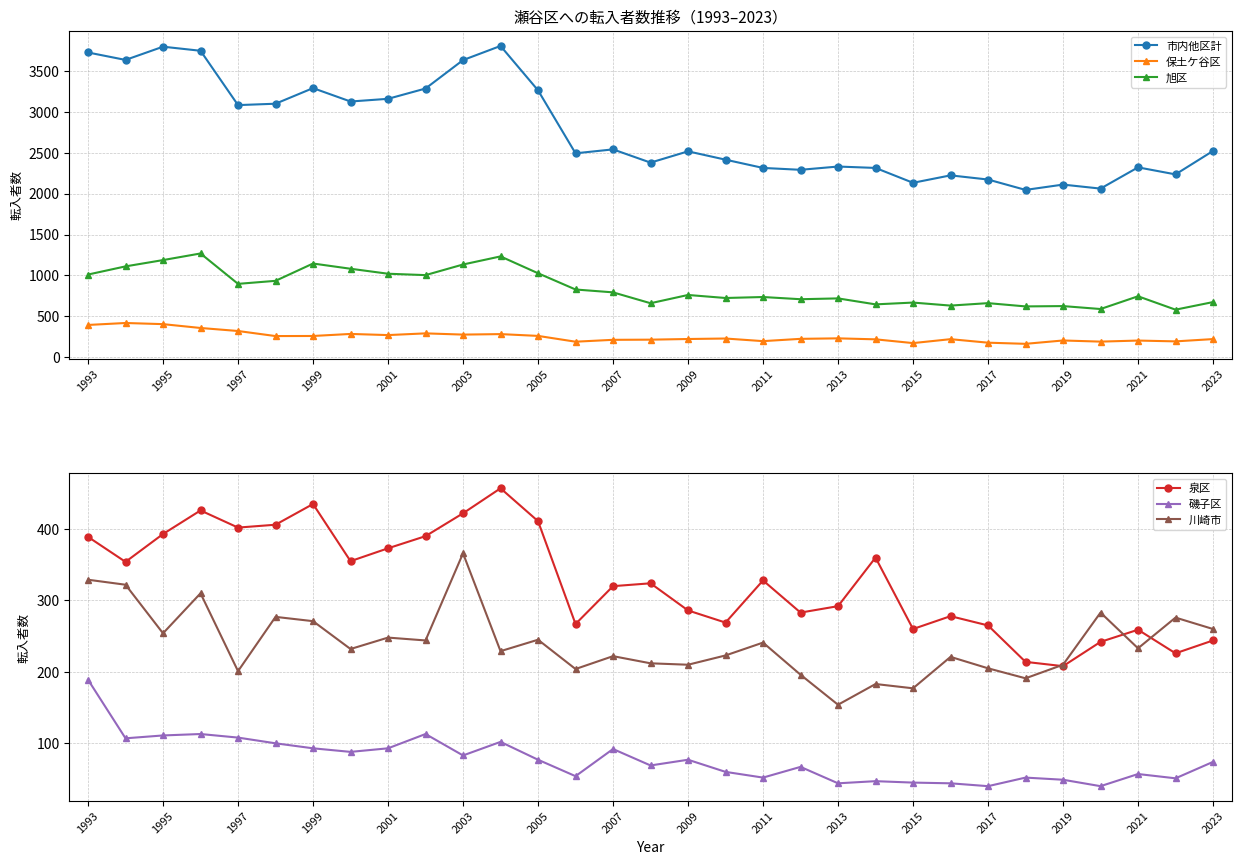

The 市内他区計 series shows 3292 at 1999. True or false?

True